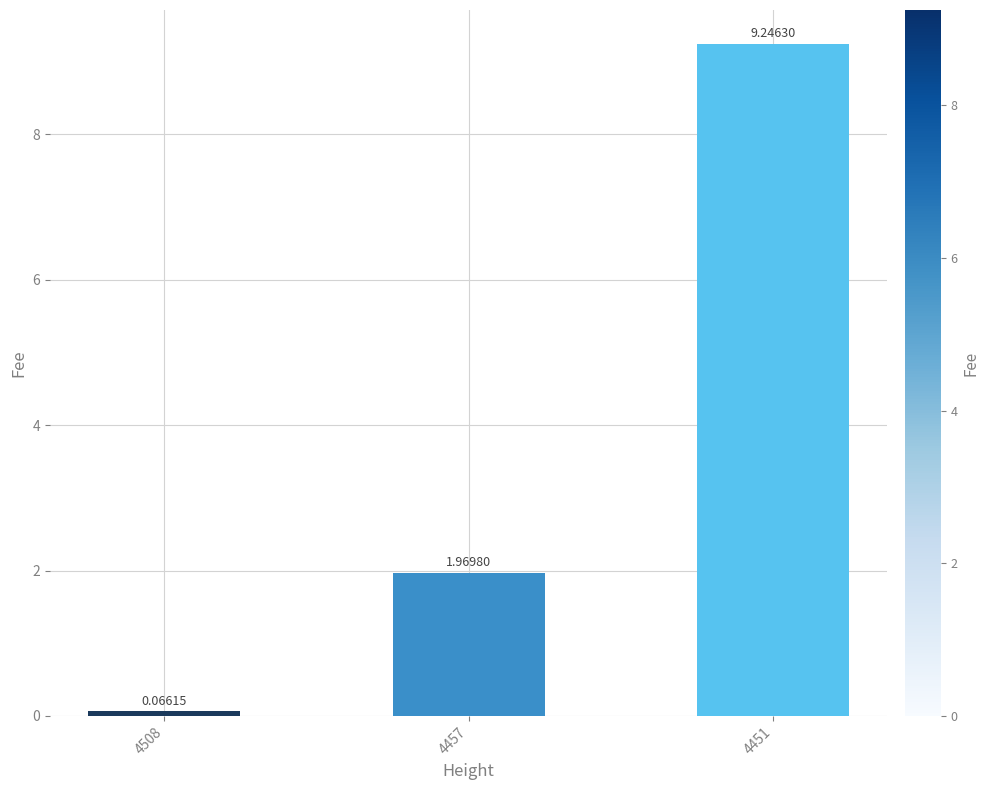

What is the sum of the values at 4457 and 4451?

11.2